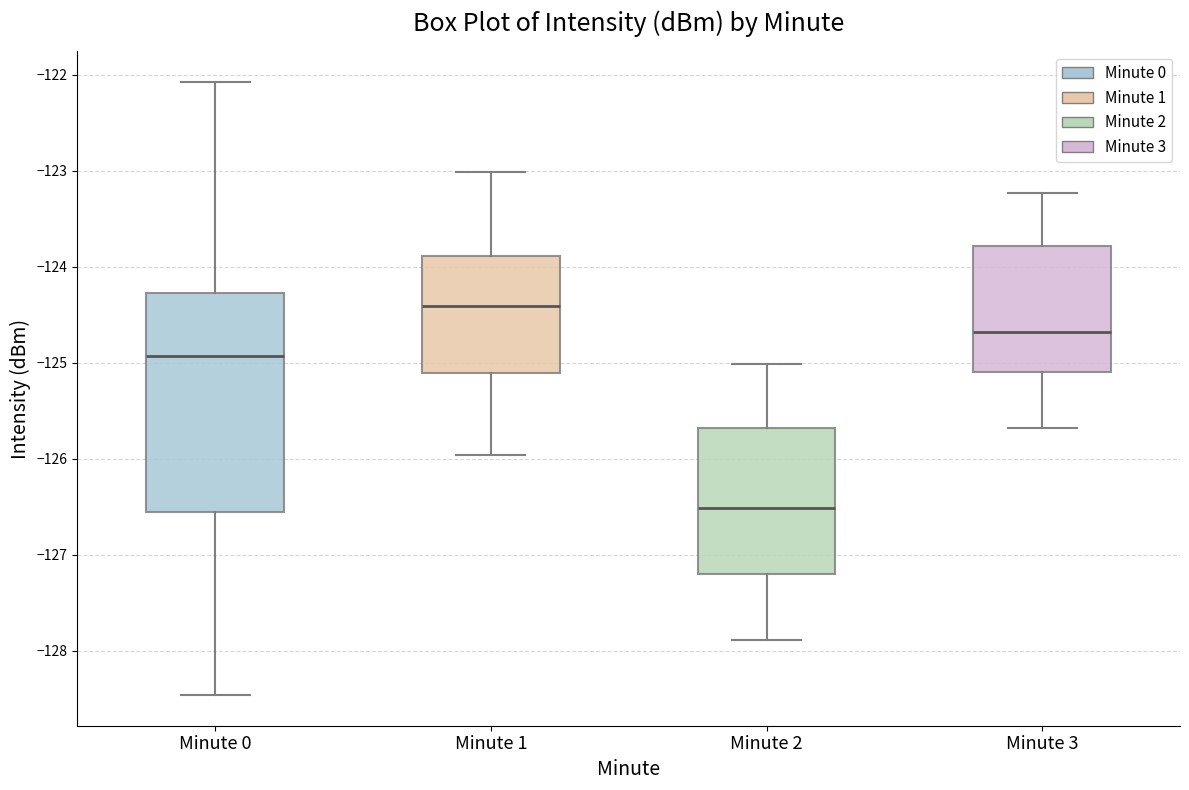

Reading left to right, transcribe this box plot: for each box, give where its median line is, the range the box spans, and where its two whiskers end, as read against the y-axis. The values are not printed on the chart, so give them approximately, as read against the axis.

Minute 0: median -124.9, box -126.6 to -124.3, whiskers -128.5 to -122.1
Minute 1: median -124.4, box -125.1 to -123.9, whiskers -126.0 to -123.0
Minute 2: median -126.5, box -127.2 to -125.7, whiskers -127.9 to -125.0
Minute 3: median -124.7, box -125.1 to -123.8, whiskers -125.7 to -123.2